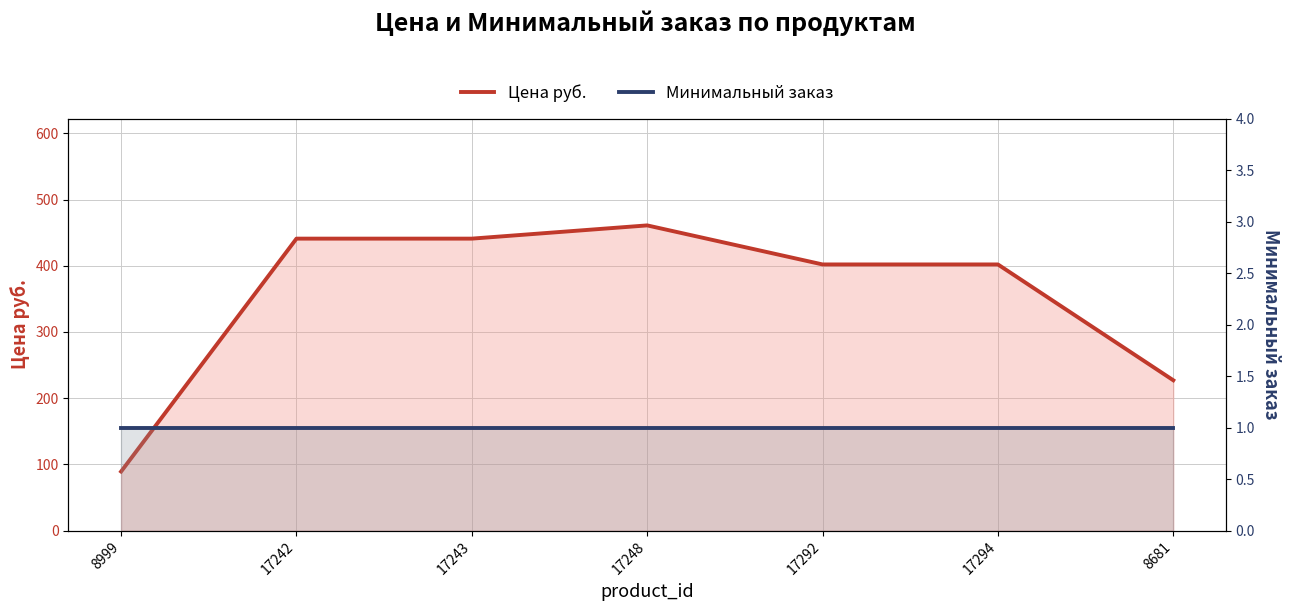

What is the difference between the highest and lowest values at 8999?

88.1